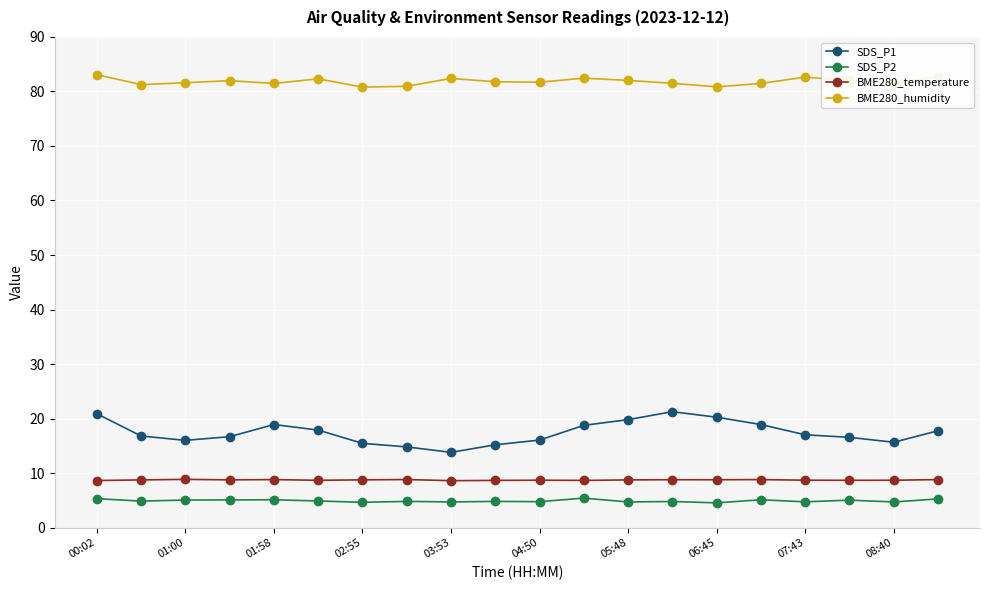

What is the value of the BME280_temperature point at the 3rd from the left?

8.8